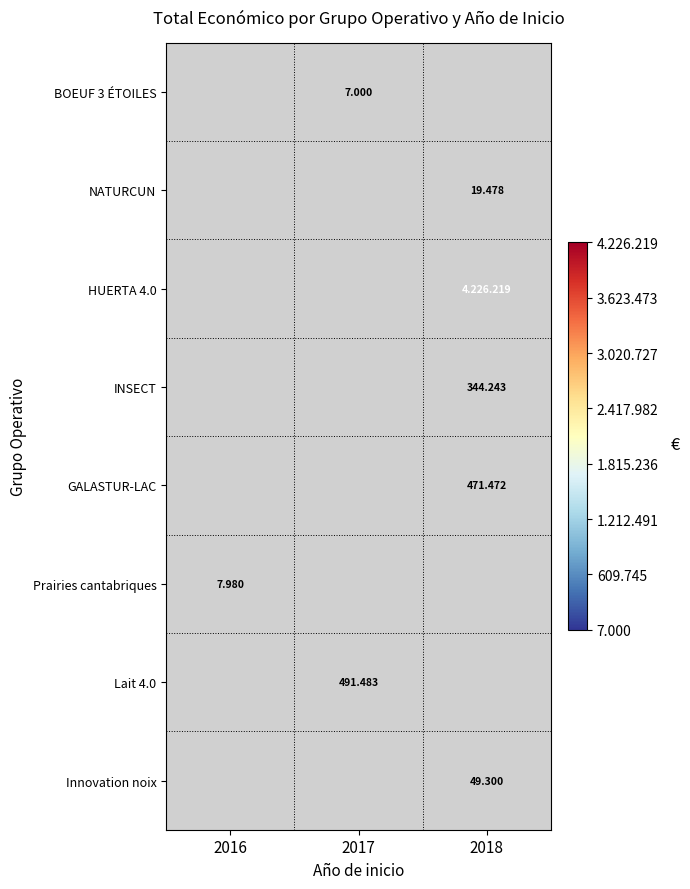

Is the value of Innovation noix at 2016 greater than the value of Prairies cantabriques at 2016?

No